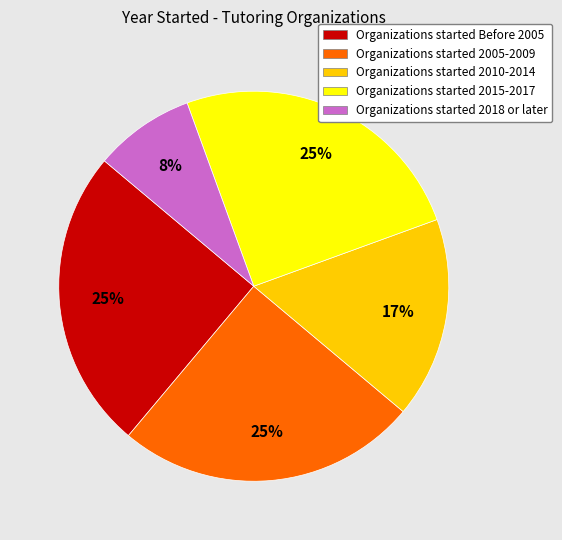

Does any single category account for the majority?

No